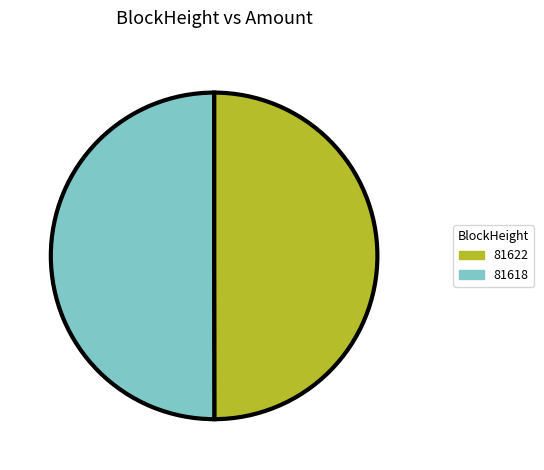

Is it true that 81622 is 9% of the pie?

False